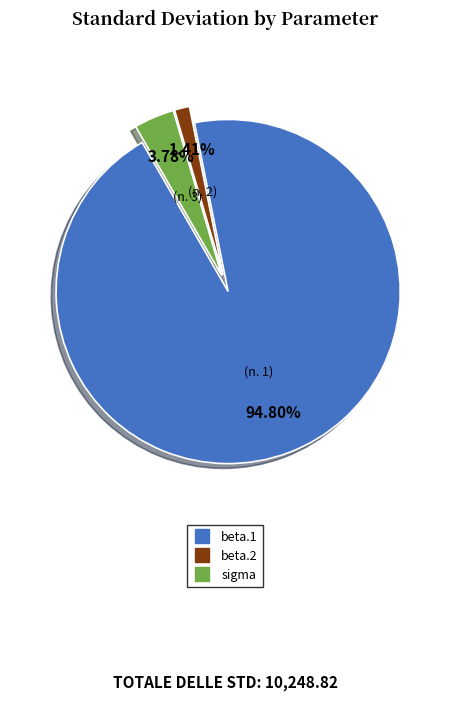

To the nearest percent, what percentage of the pie is beta.1?

95%